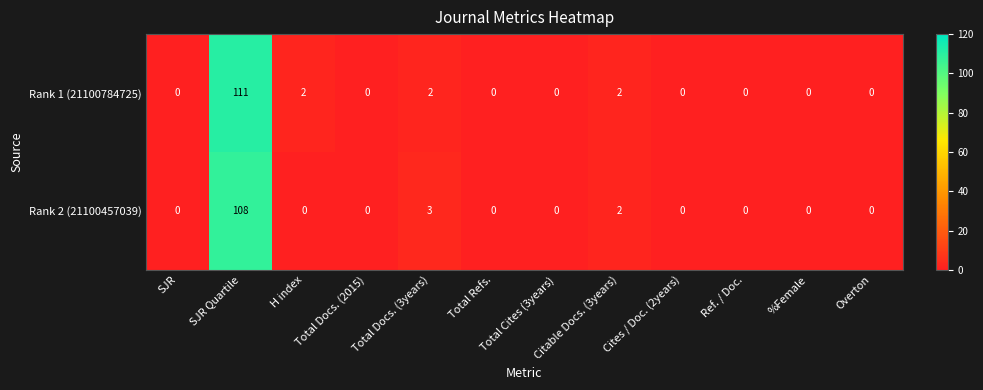

Is the value of Rank 2 (21100457039) at Total Docs. (3years) greater than the value of Rank 1 (21100784725) at Citable Docs. (3years)?

Yes